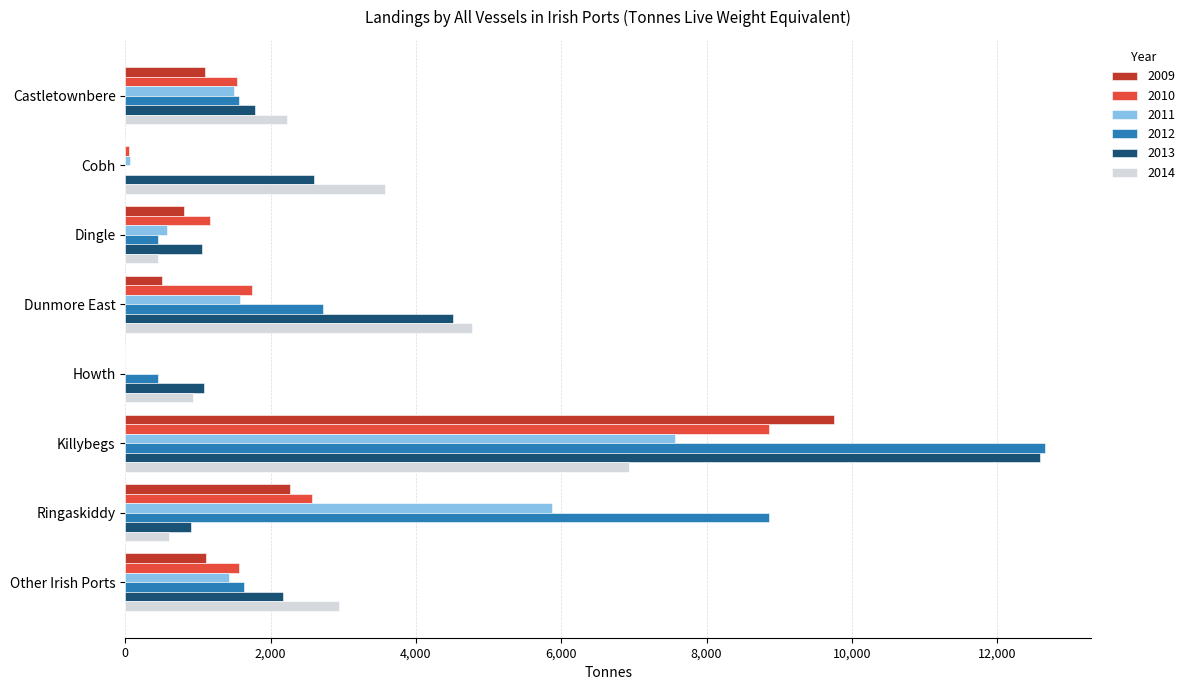

Which category has the highest value in the 2013 series?

Killybegs